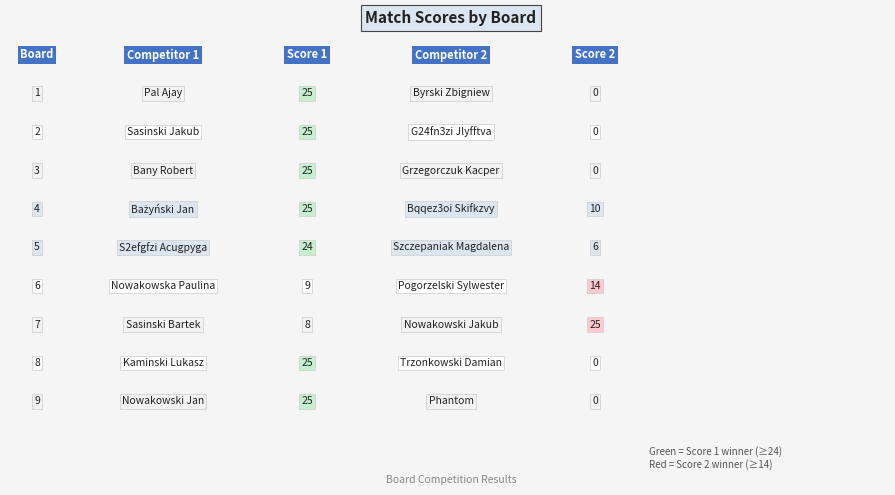

Reading left to right, transcribe all the data shown in this chart.

1: 0	25
2: 0	25
3: 0	25
4: 10	25
5: 6	24
6: 14	9
7: 25	8
8: 0	25
9: 0	25